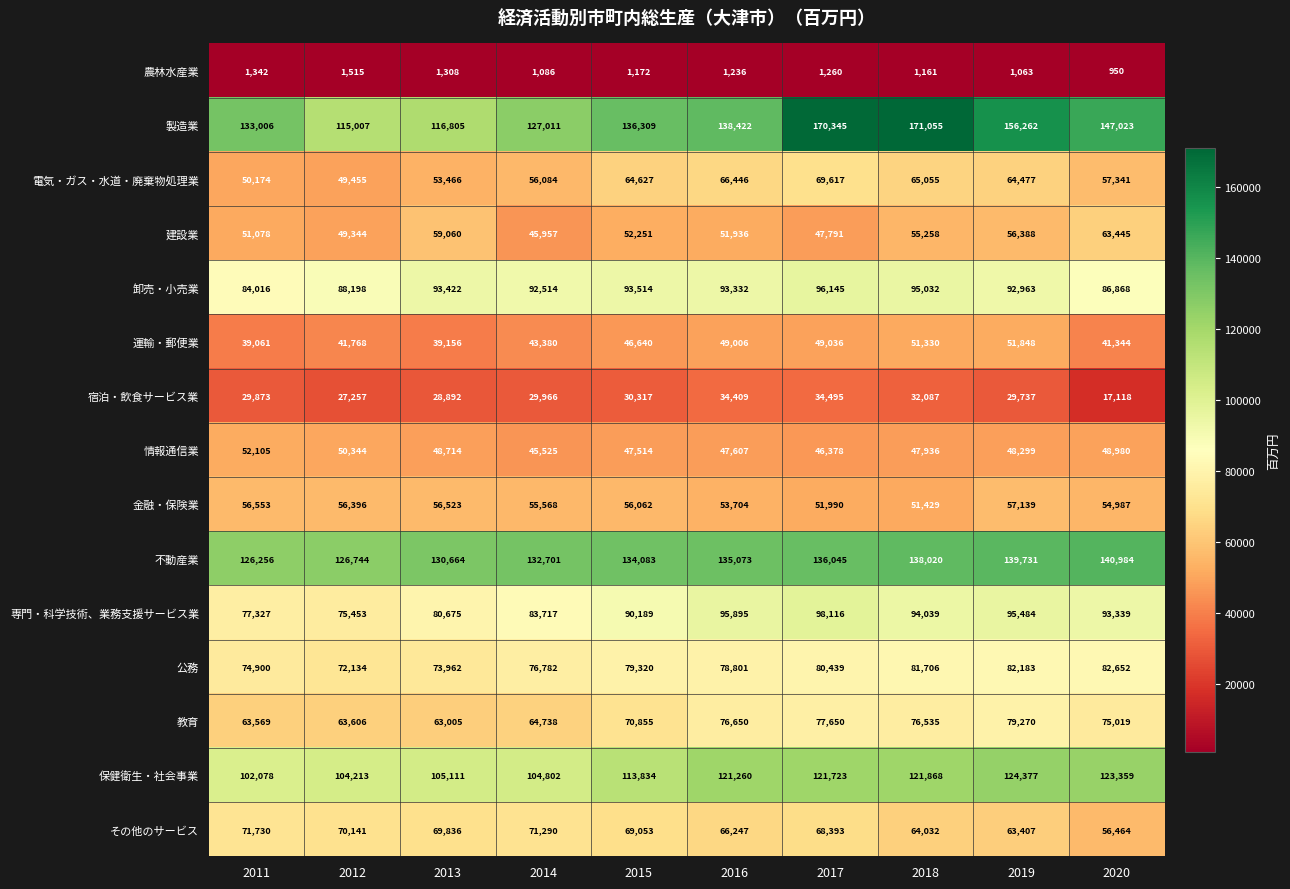

Which series has the largest total across all categories?

製造業